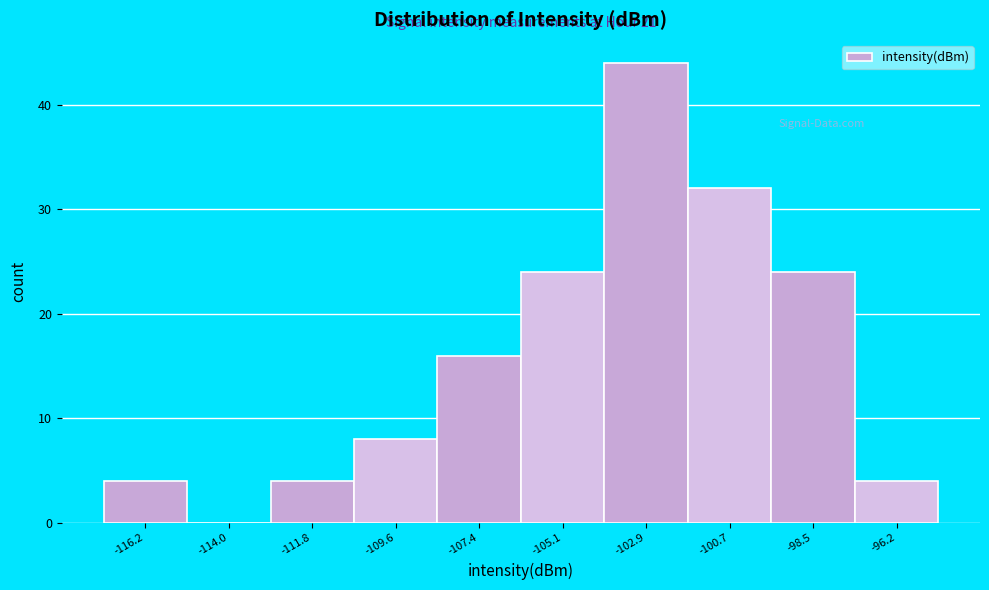

Which range on the x-axis has the tallest bar?

-104.0 to -102.0